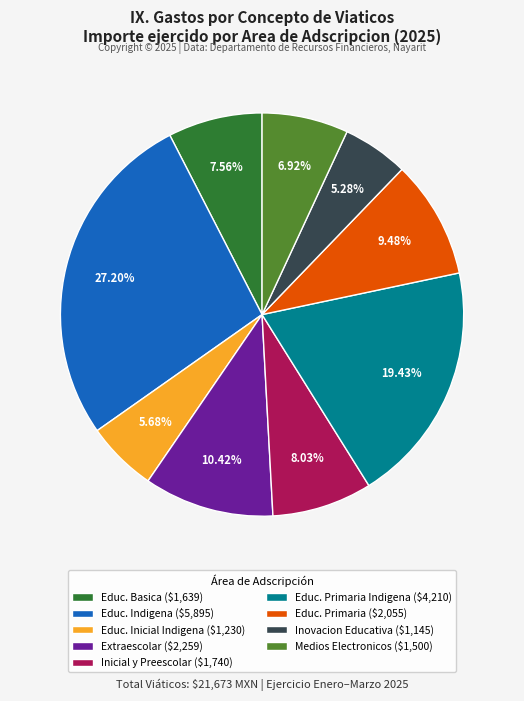

Does any single category account for the majority?

No